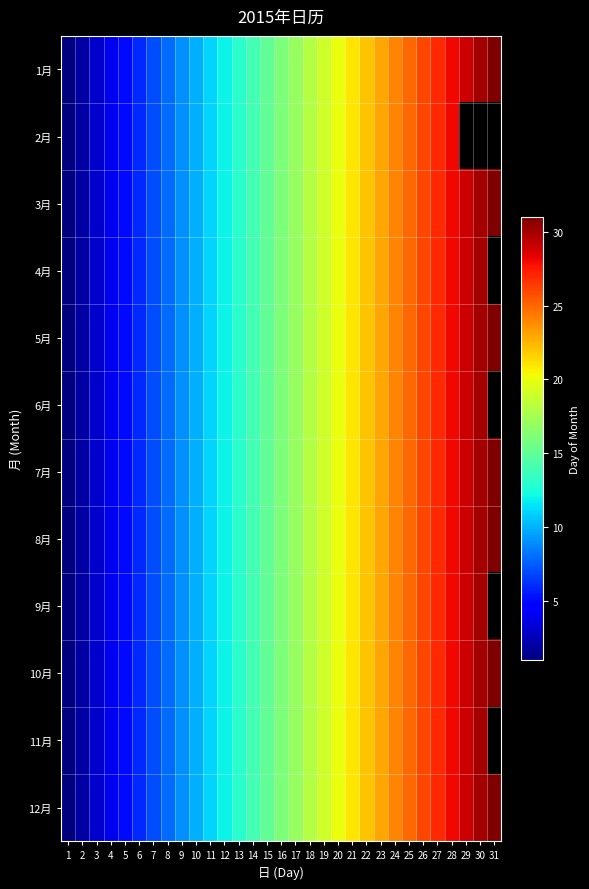

Between 30 and 2, which is larger?

30